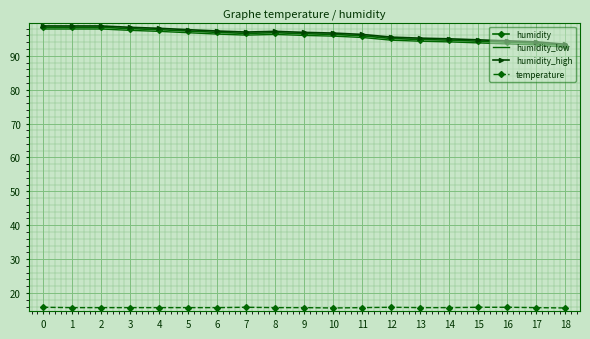

True or false: humidity_low and temperature intersect in this chart.

False